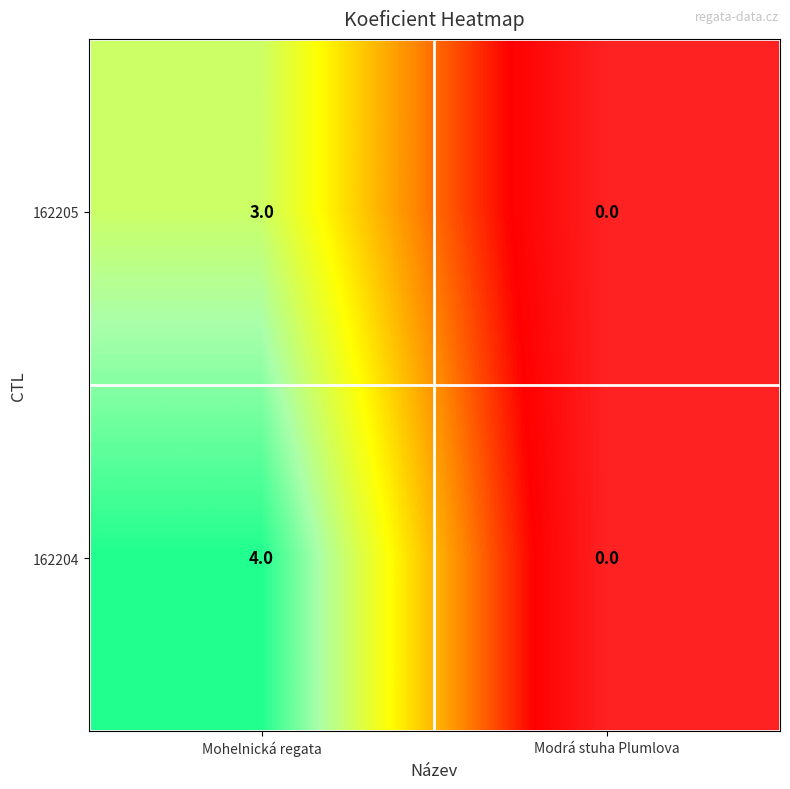

Which series changed the most between Mohelnická regata and Modrá stuha Plumlova?

162204